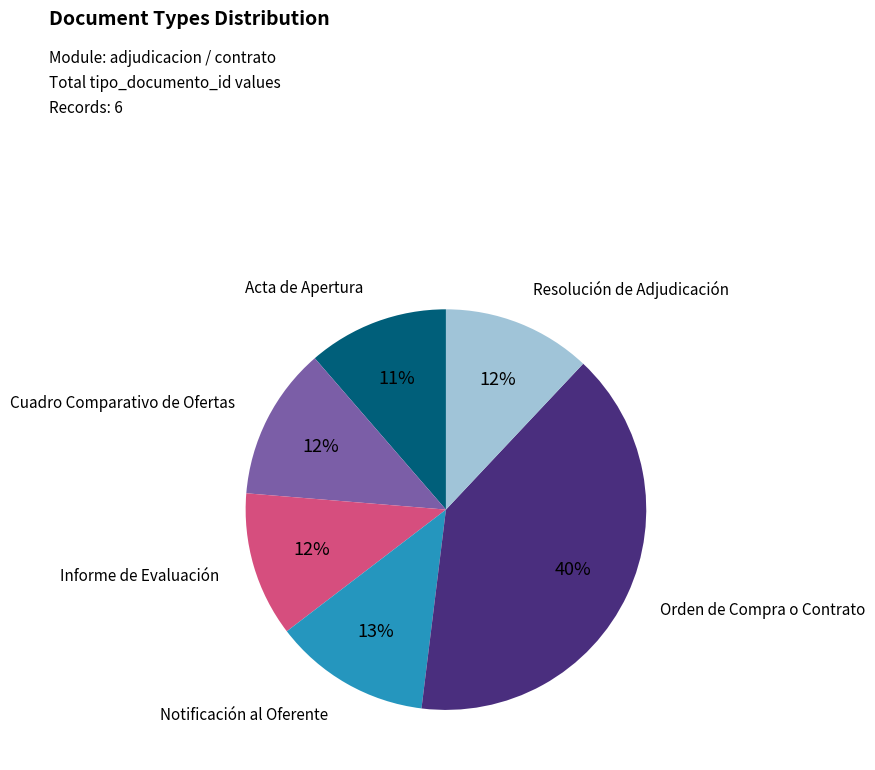

Which has a higher value, Resolución de Adjudicación or Notificación al Oferente?

Notificación al Oferente